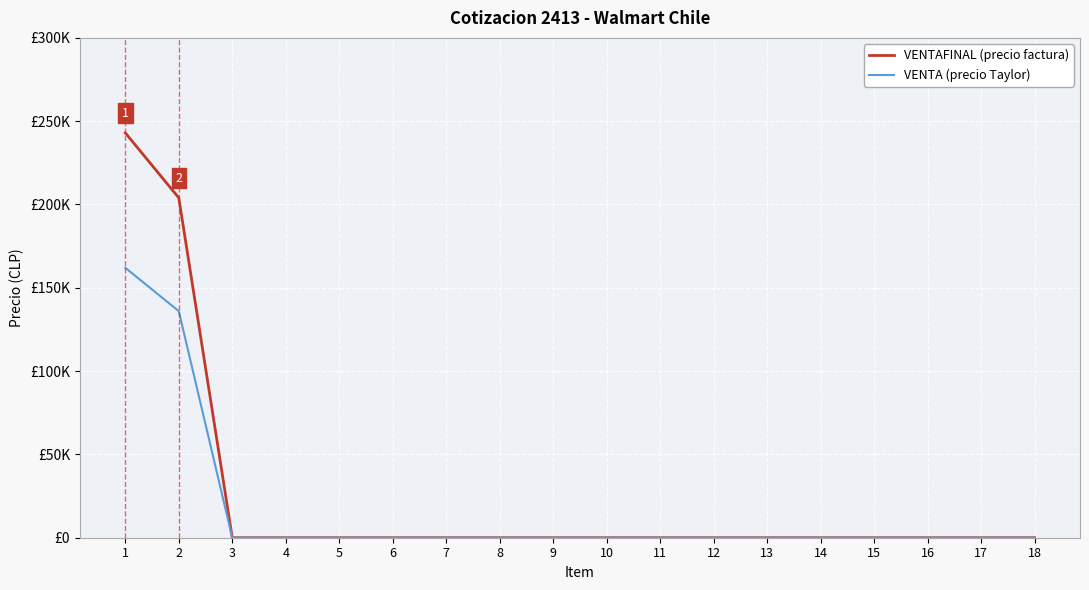

What are all the series names shown in the legend?

VENTAFINAL (precio factura), VENTA (precio Taylor)